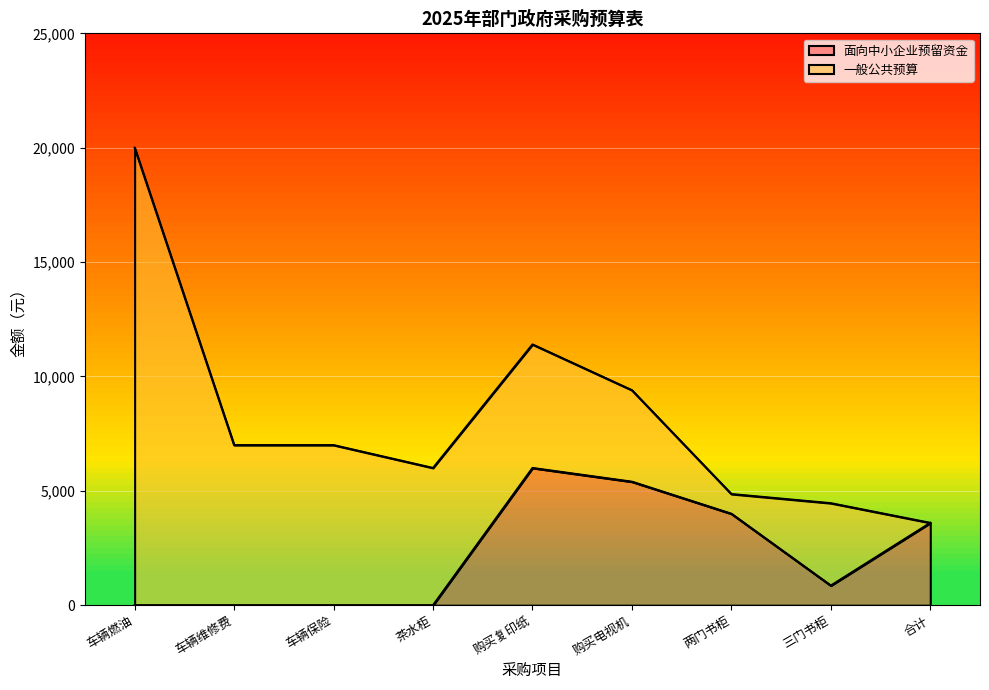

At which category is the sum across all series the highest?

车辆燃油